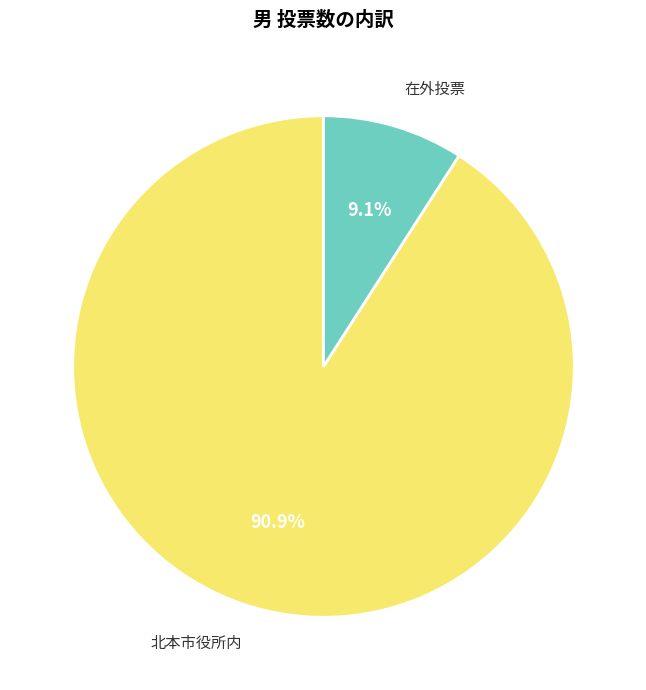

Count the number of slices in the pie.

2